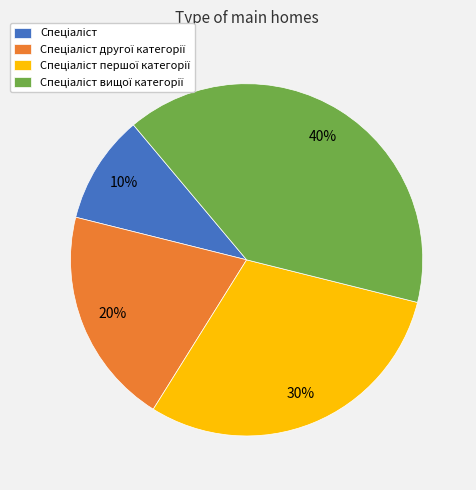

Is there a majority slice in this chart?

No